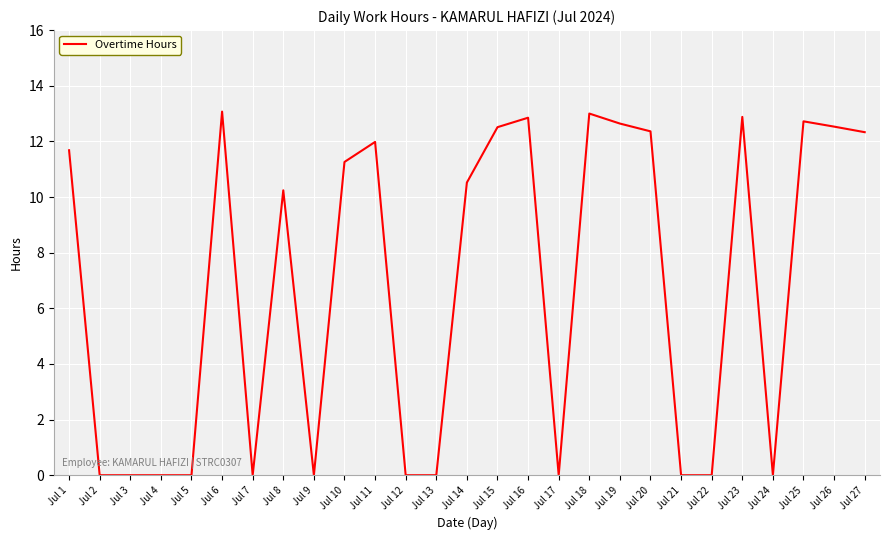

Is this an area chart (filled region under the line)?

No